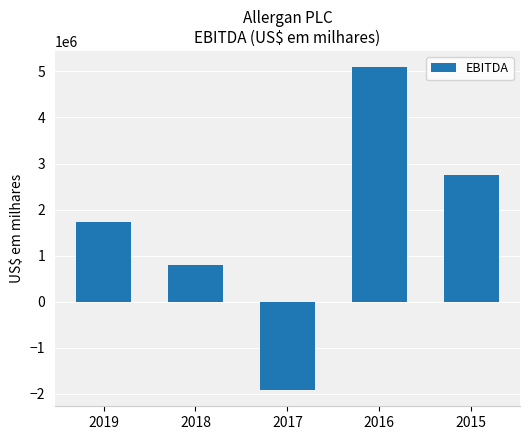

Where is the data nearest to the value 1586200?

2019